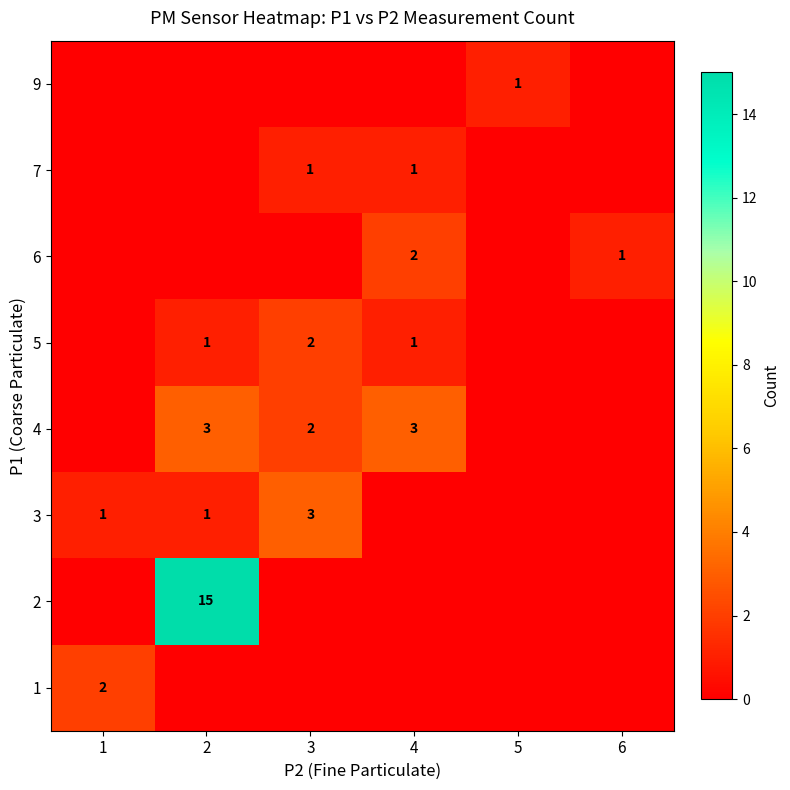

At how many categories does at least one series exceed 1?

4